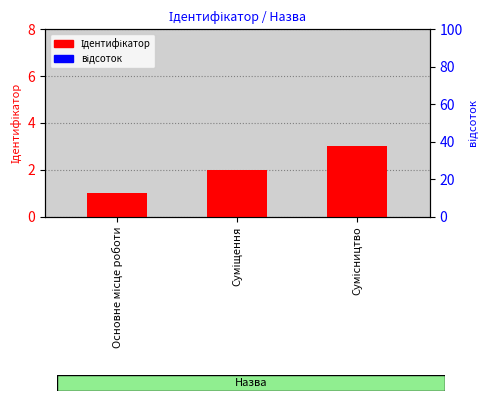

Is it true that відсоток equals 0.1 at Суміщення?

False